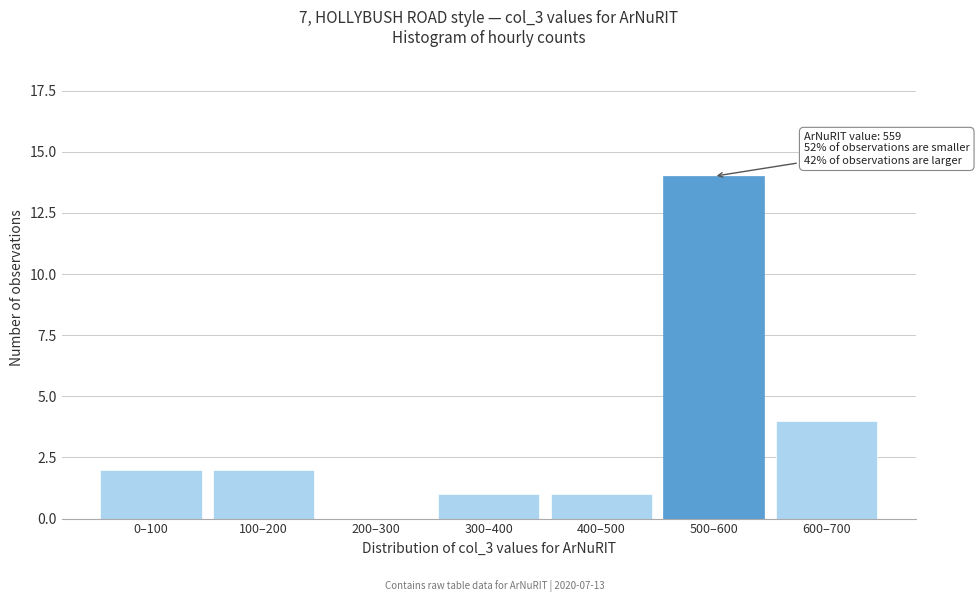

Reading right to left, what are all the values shown in this chart?

600–700=4	500–600=14	400–500=1	300–400=1	200–300=0	100–200=2	0–100=2